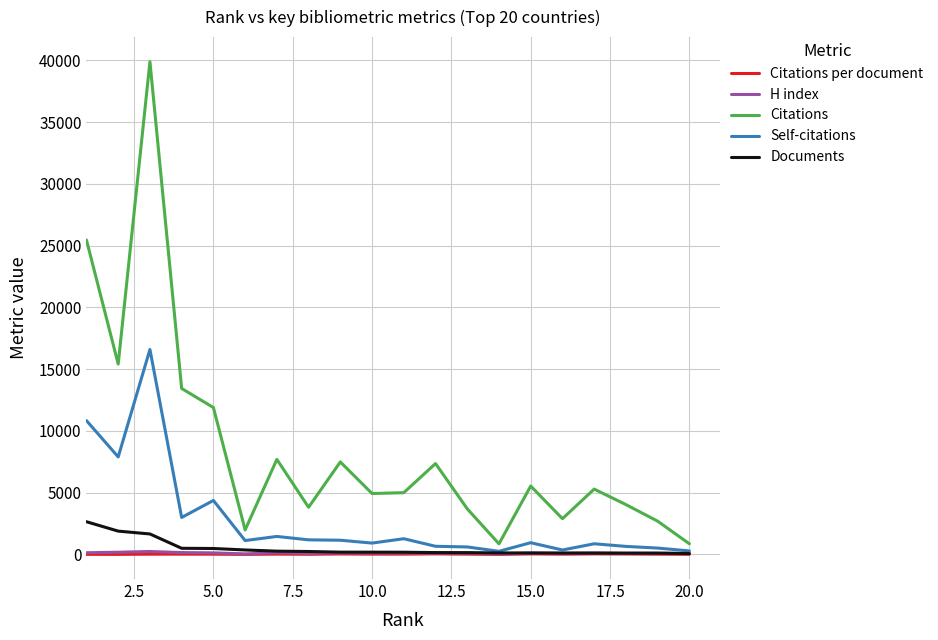

What are all the series names shown in the legend?

Citations per document, H index, Citations, Self-citations, Documents